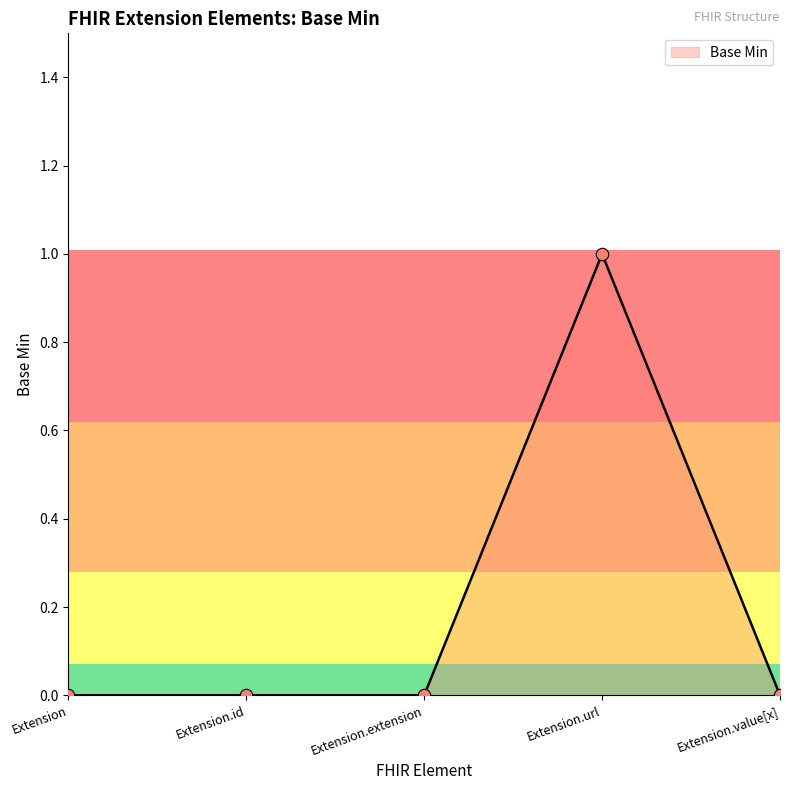

Which has a higher value, Extension.id or Extension?

Extension.id